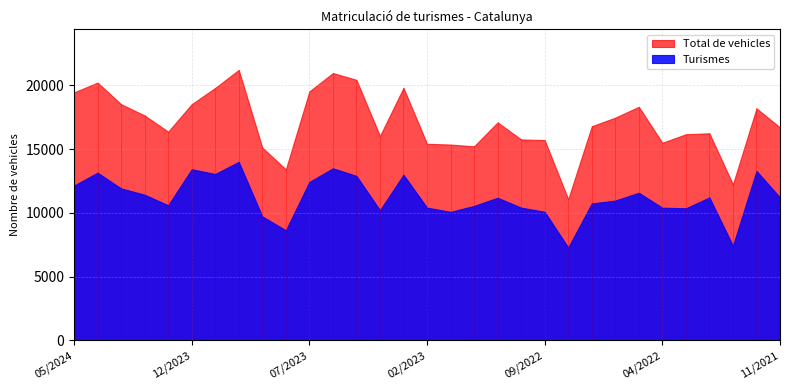

What is the difference between the maximum and second lowest values in the Turismes series?

6580